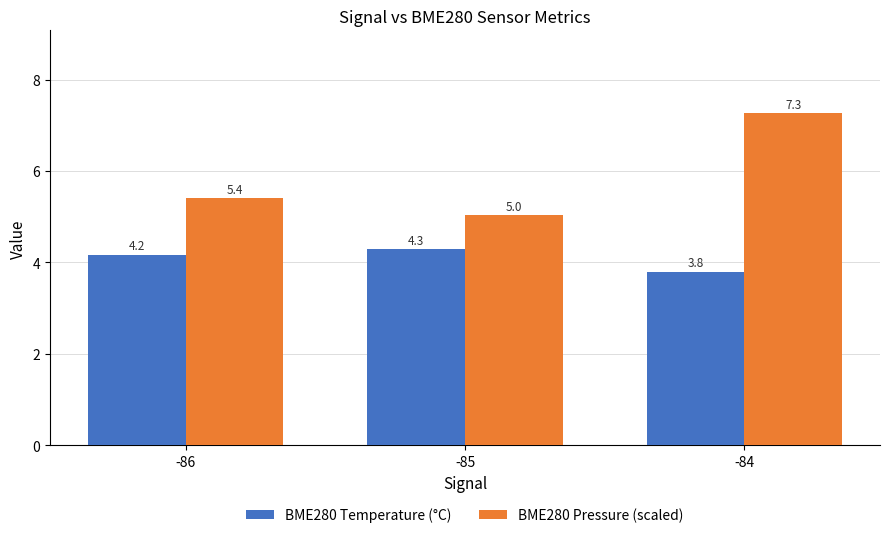

Reading right to left, list all the values displayed in this chart.

BME280 Temperature (°C): -84=3.8	-85=4.3	-86=4.2
BME280 Pressure (scaled): -84=7.3	-85=5.0	-86=5.4